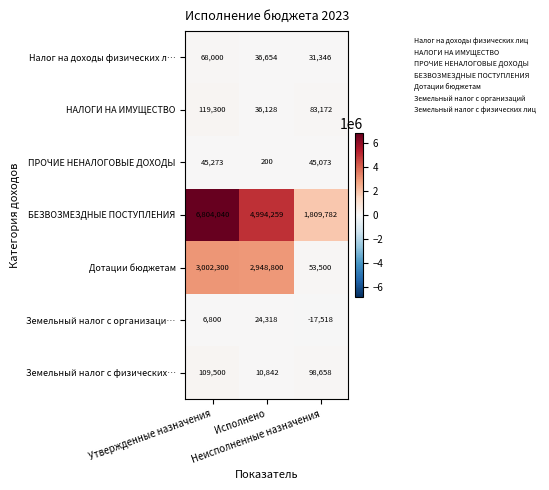

Count the Налог на доходы физических л… values in the range 31346 to 68000.

3